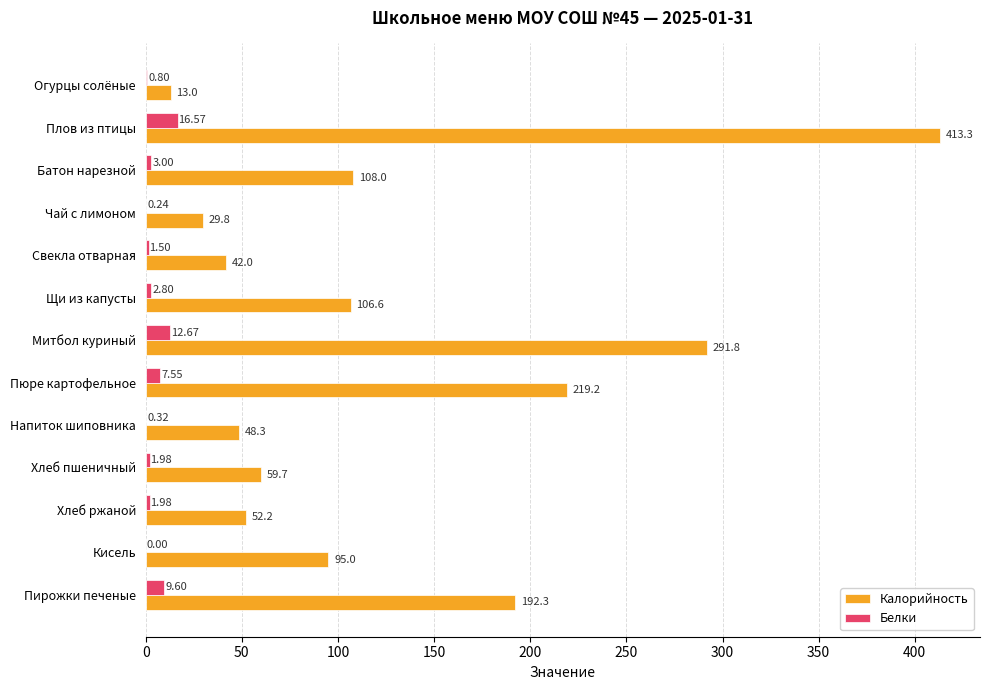

Between Митбол куриный and Кисель, which series saw the biggest shift?

Калорийность